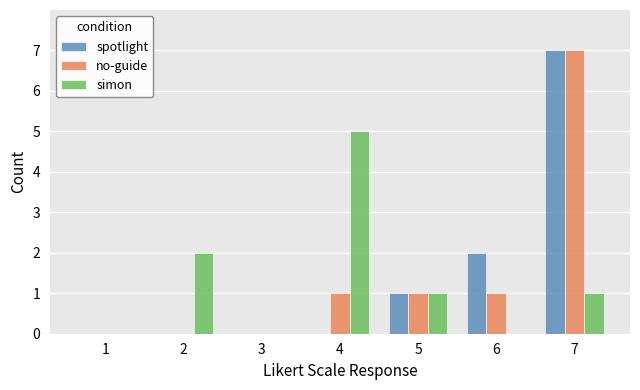

What is the average value of the no-guide series?

1